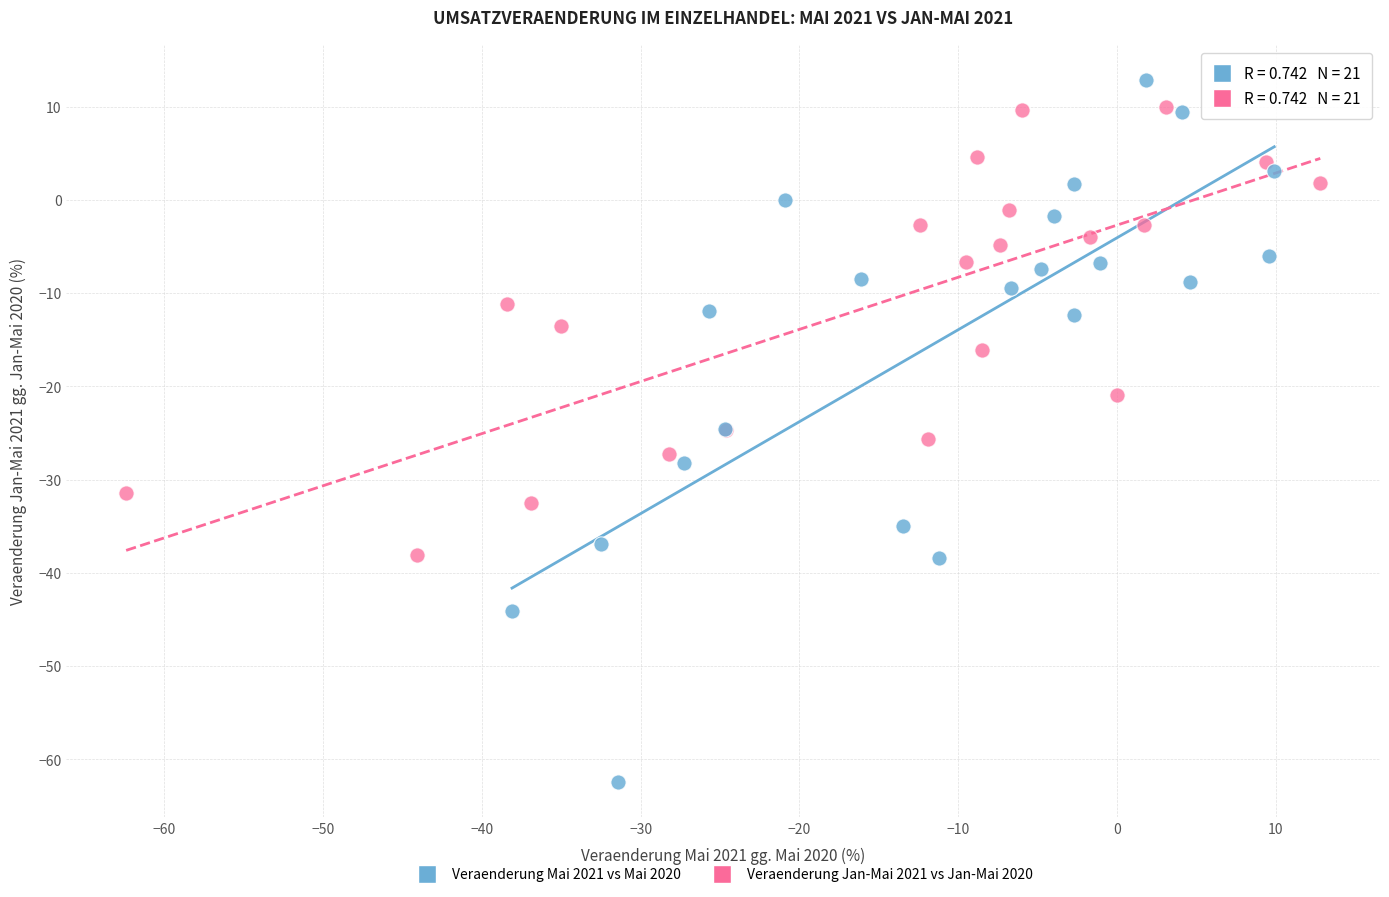

What are all the series names shown in the legend?

Veraenderung Mai 2021 vs Mai 2020, Veraenderung Jan-Mai 2021 vs Jan-Mai 2020